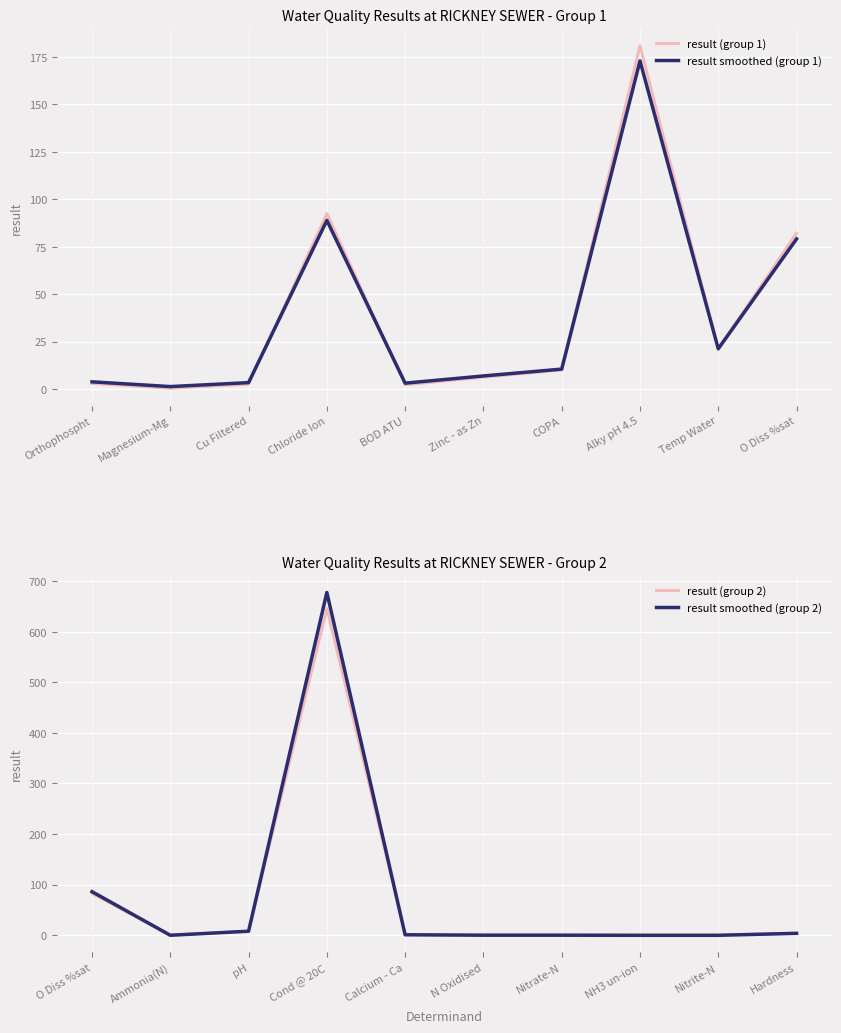

The value of result smoothed (group 2) at O Diss %sat is 20.5. True or false?

False